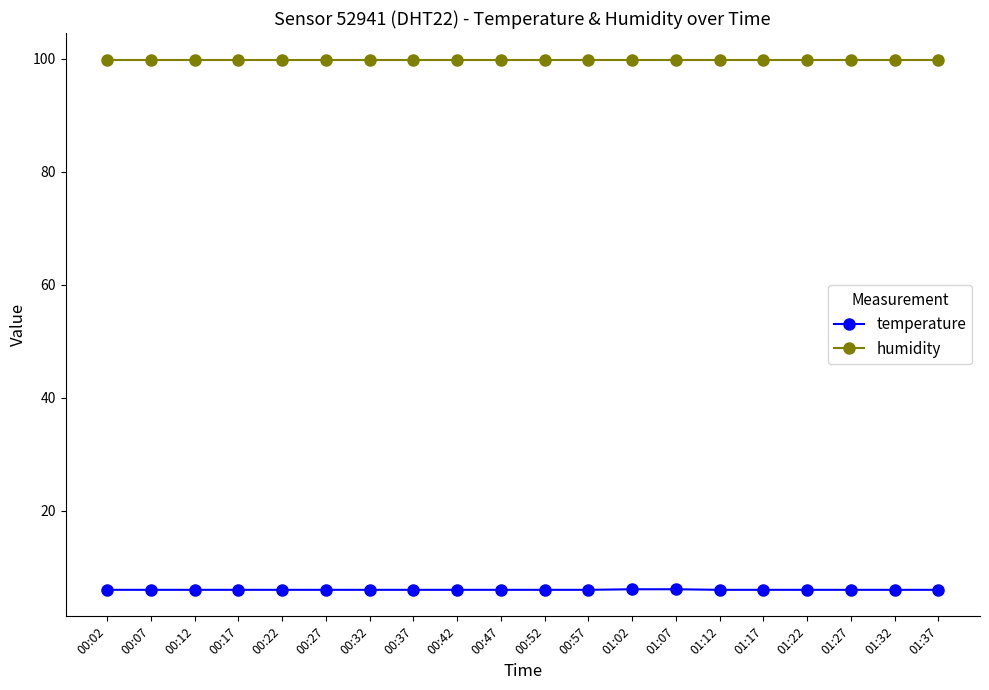

Does the chart have visible grid lines?

No